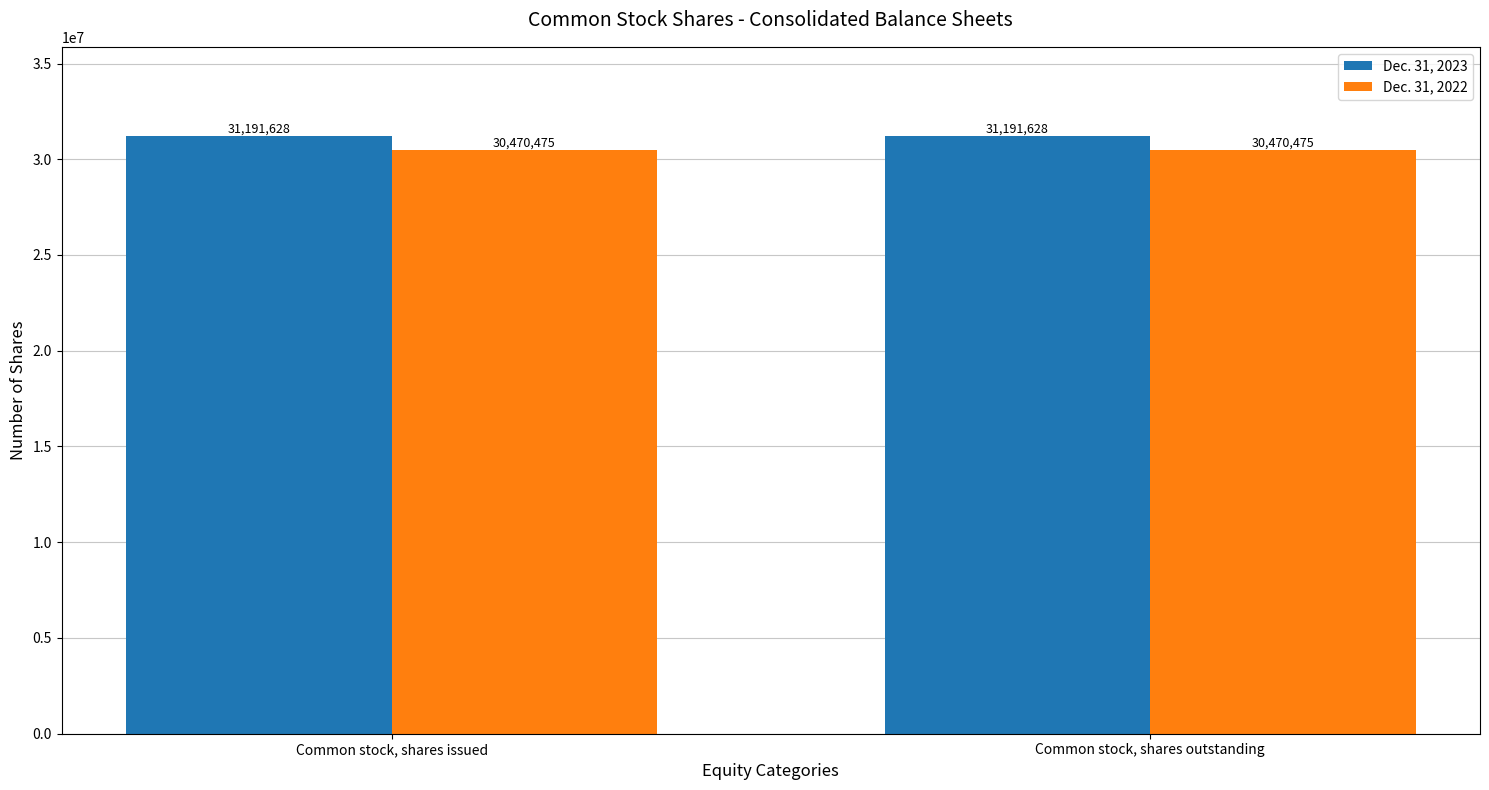

What value does the Dec. 31, 2023 series have at Common stock, shares outstanding?

31191628